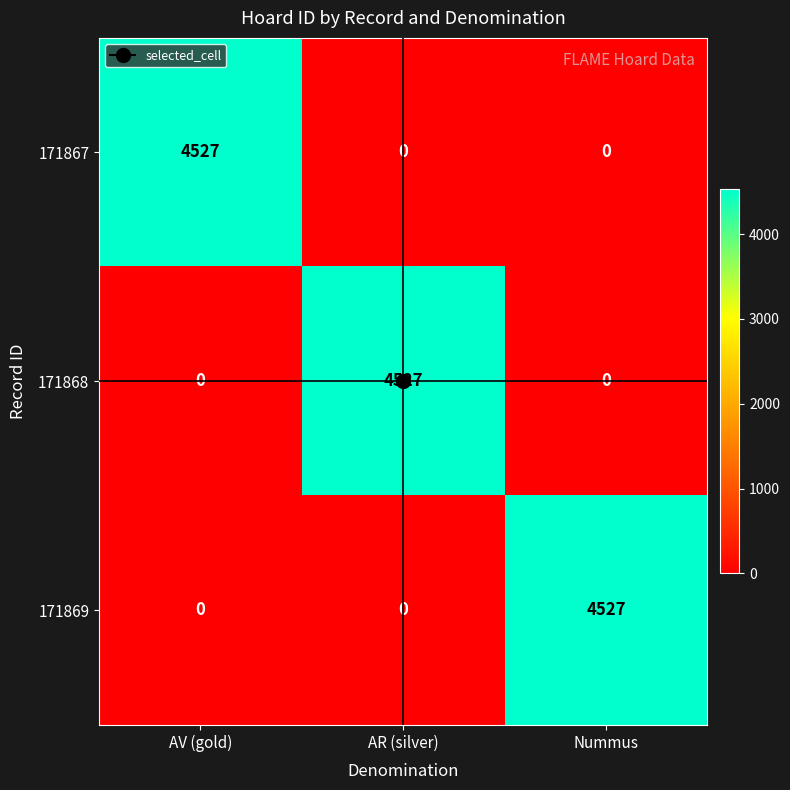

Is it true that 171869 equals 2733 at AR (silver)?

False